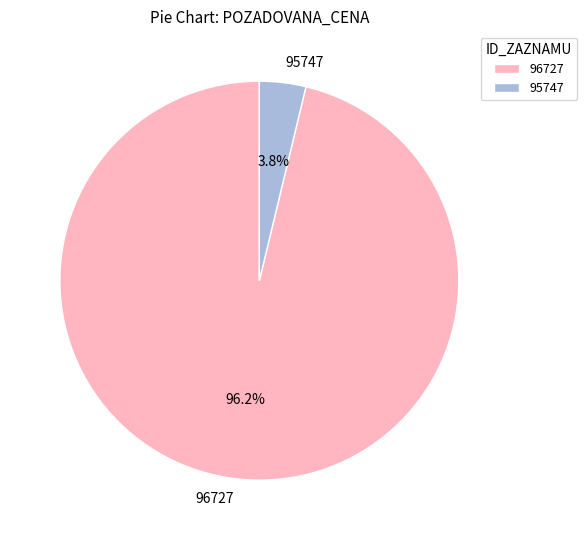

To the nearest percent, what portion does 96727 represent?

96%